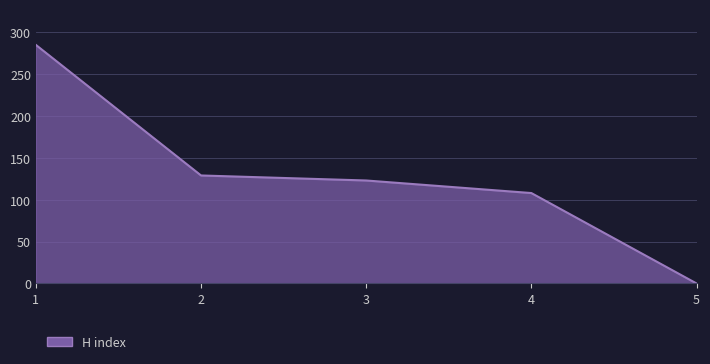

True or false: the data shows 104 at 5.

False